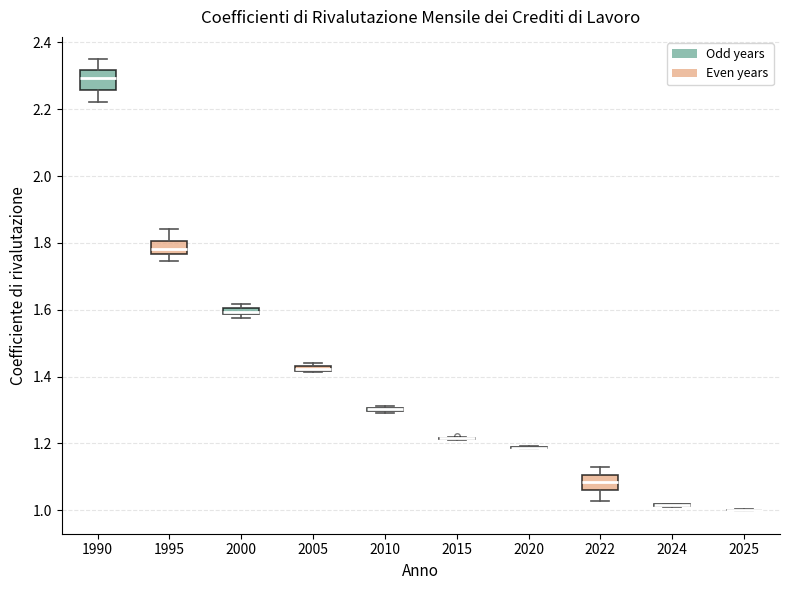

Where does the lower whisker of the box at x = 1990 end on the y-axis? The values are not printed on the chart, so give them approximately, as read against the axis.

2.22